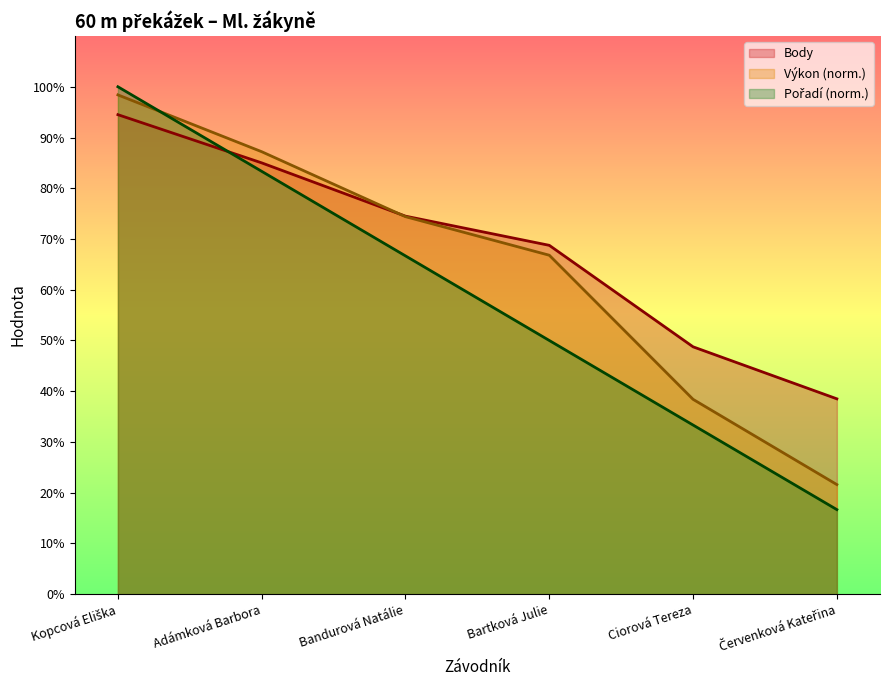

What are all the series names shown in the legend?

Pořadí, Výkon, Body